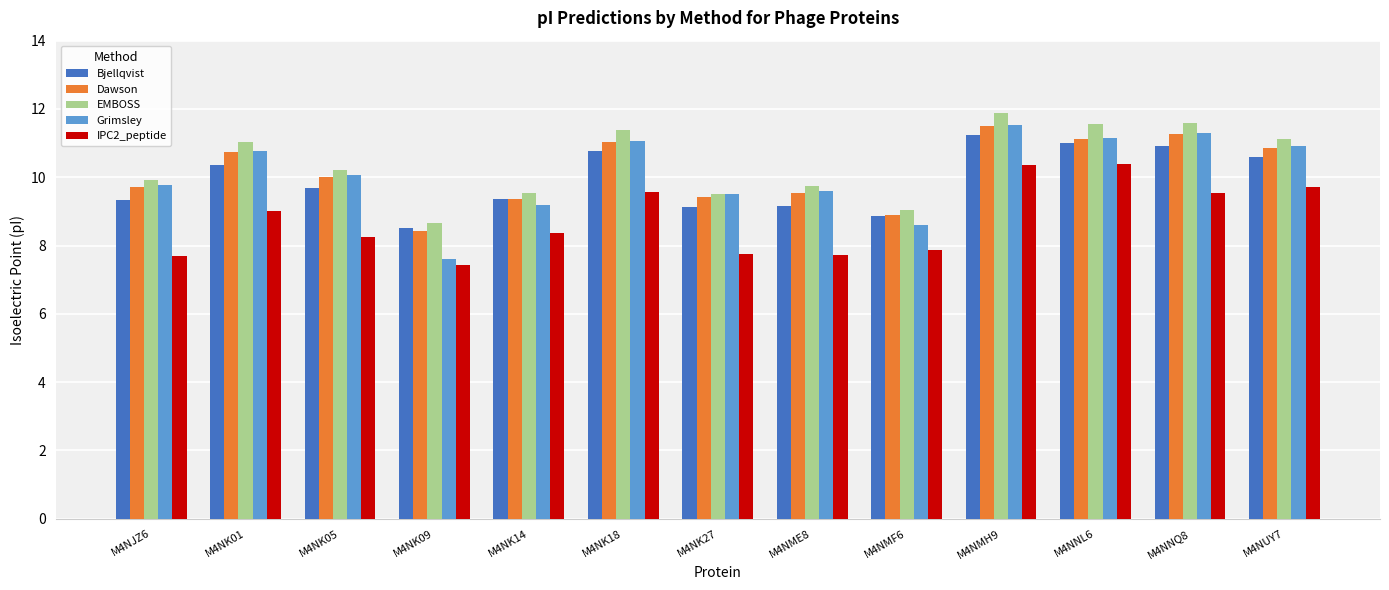

At which label does EMBOSS reach its minimum?

M4NK09